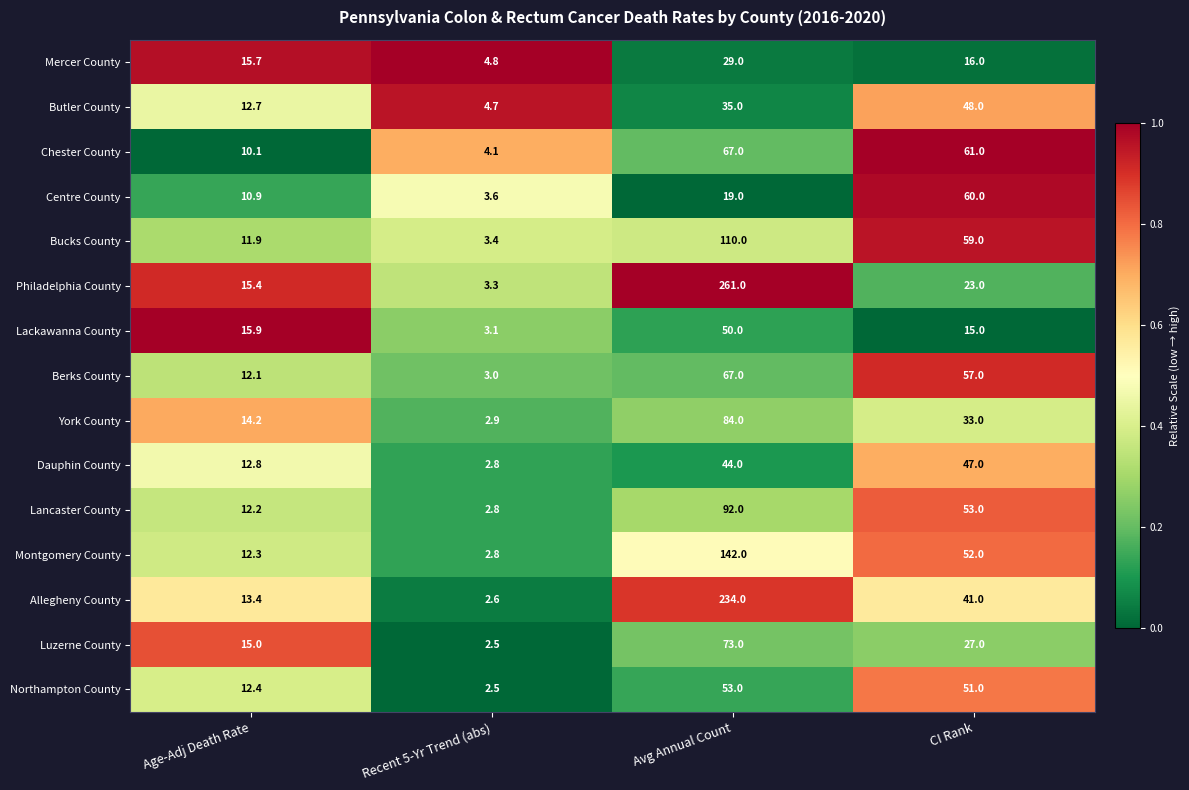

Where does the Berks County series first go above 57?

Avg Annual Count